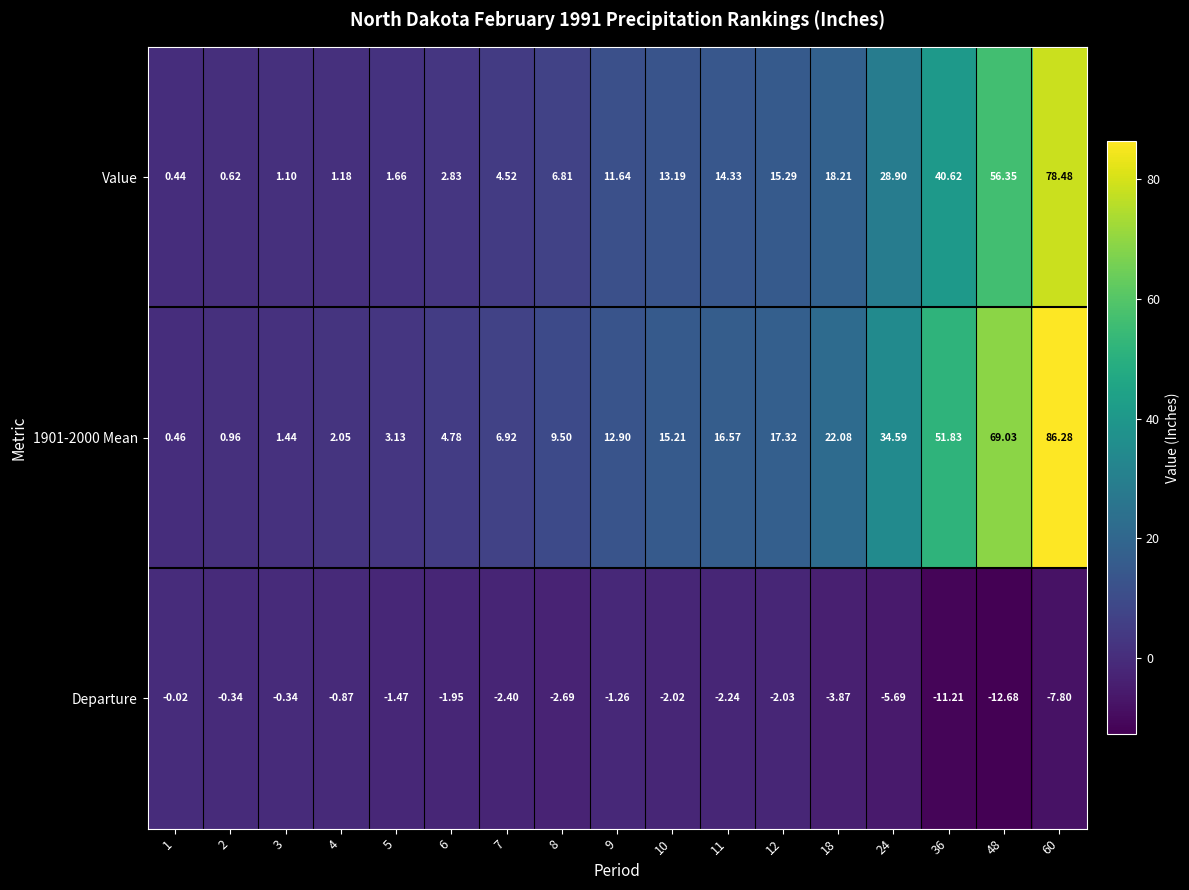

At 8, list the series in order from smallest to largest.

Departure, Value, 1901-2000 Mean